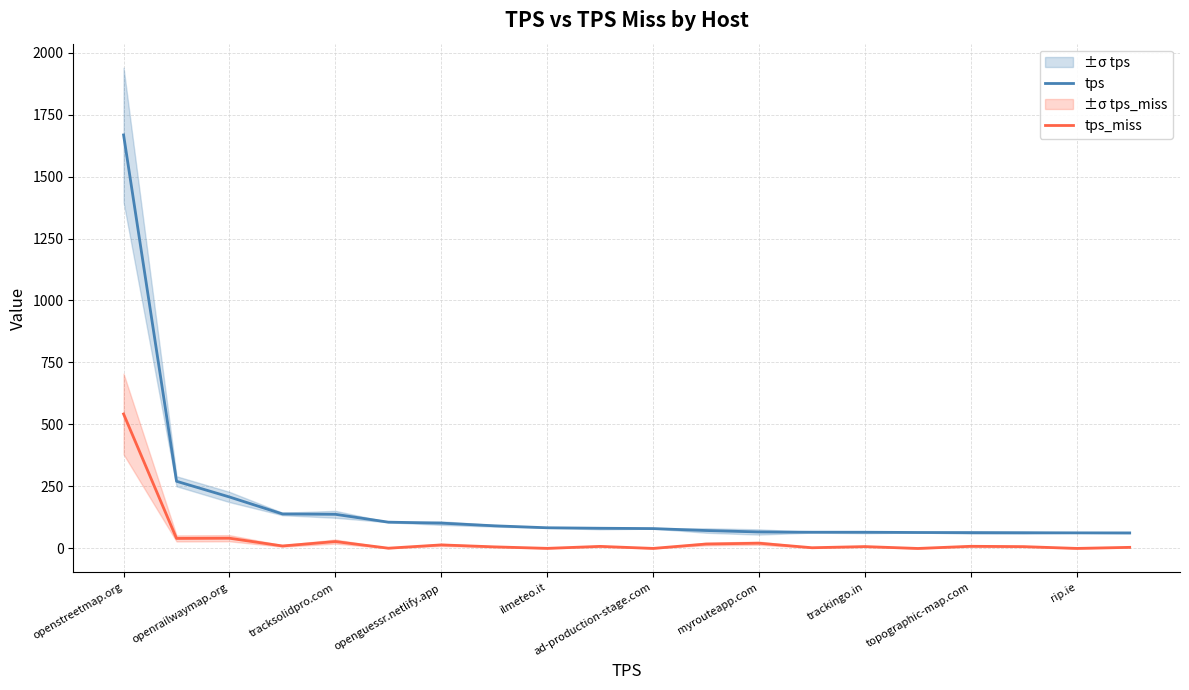

True or false: tps has a value of 692.5 at openstreetmap.org.

False